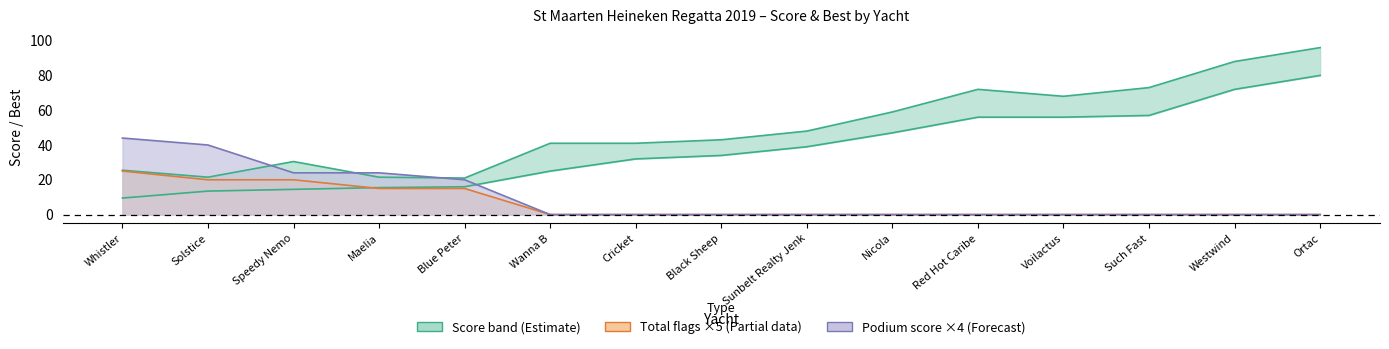

Which has a higher value, Cricket or Nicola?

Nicola